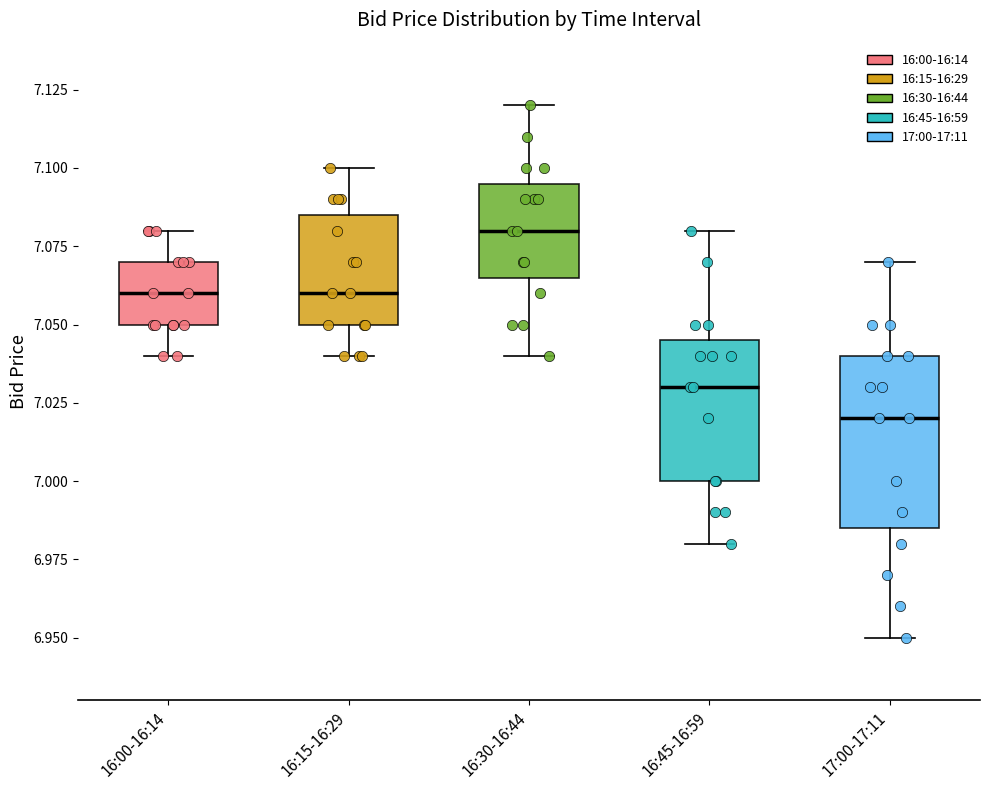

Which box has the highest median line?

16:30-16:44